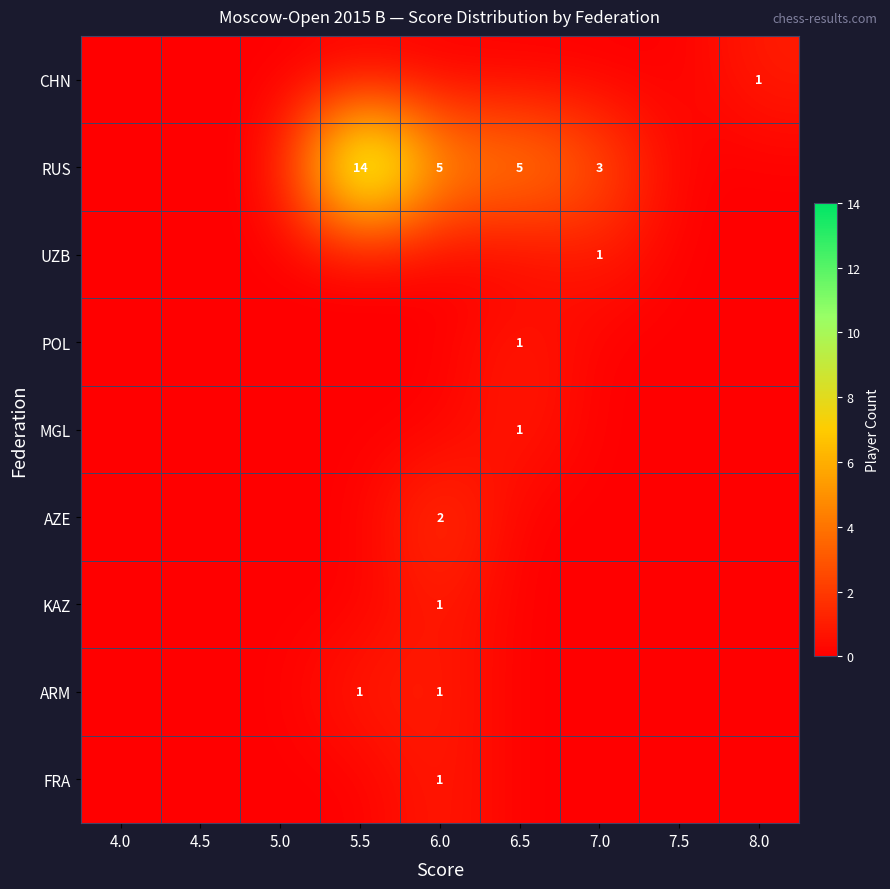

Is it true that MGL equals 1 at 6.5?

True